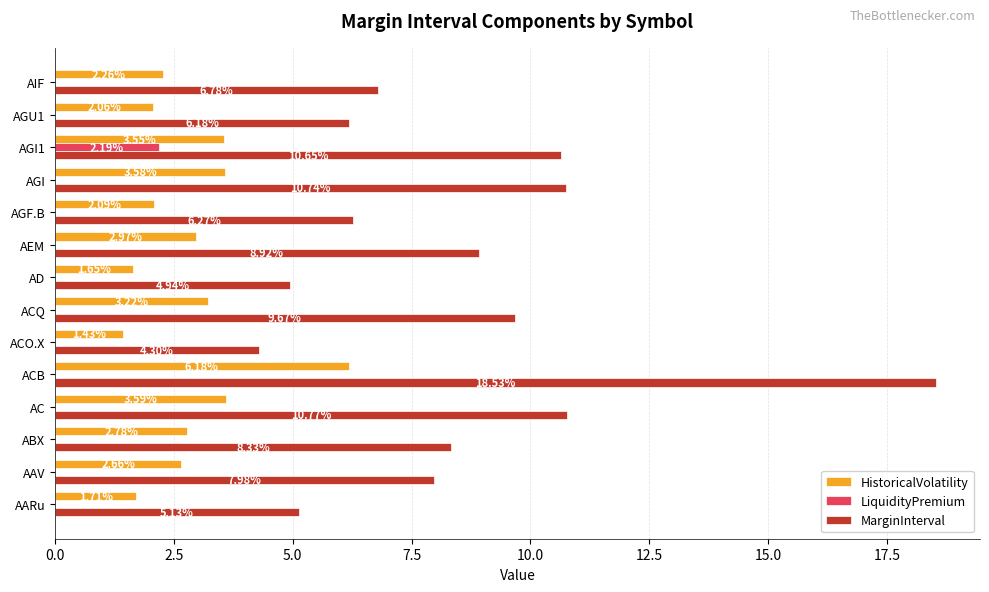

At which label does MarginInterval reach its peak?

ACB